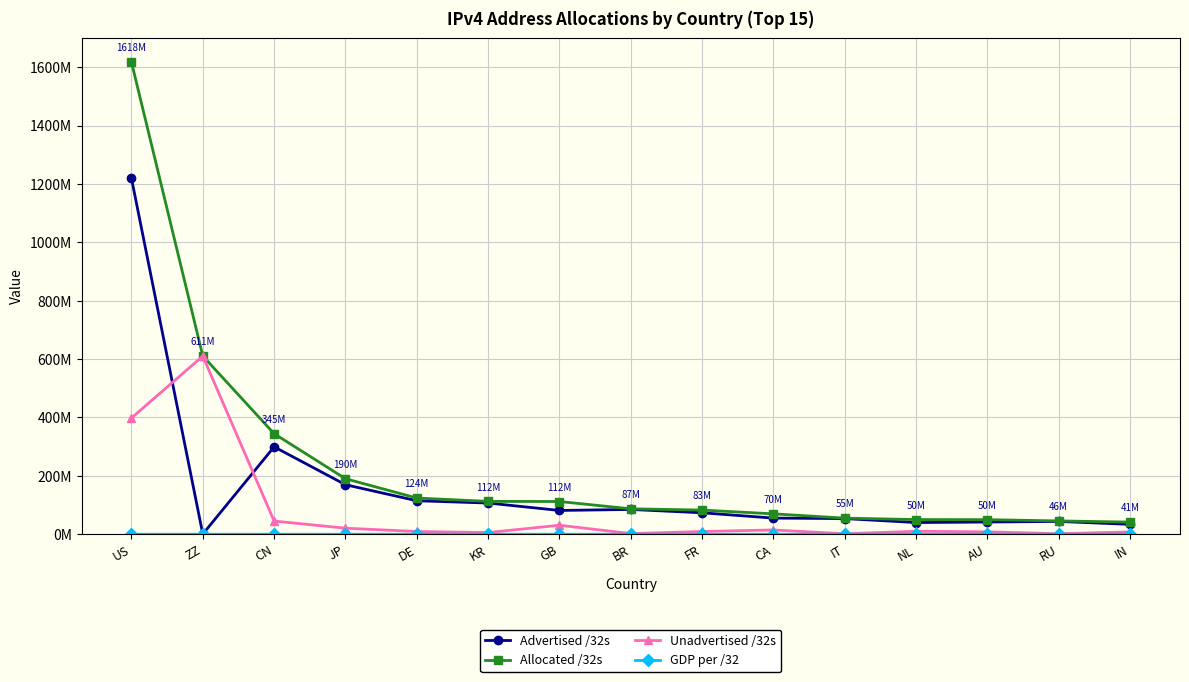

List the labels in order of Allocated /32s value, smallest first.

IN, RU, AU, NL, IT, CA, FR, BR, GB, KR, DE, JP, CN, ZZ, US